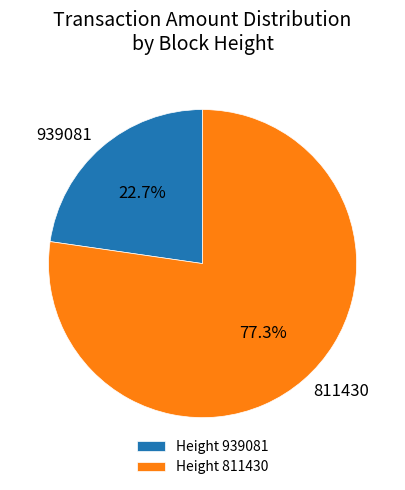

Rank the categories by value from highest to lowest.

811430, 939081